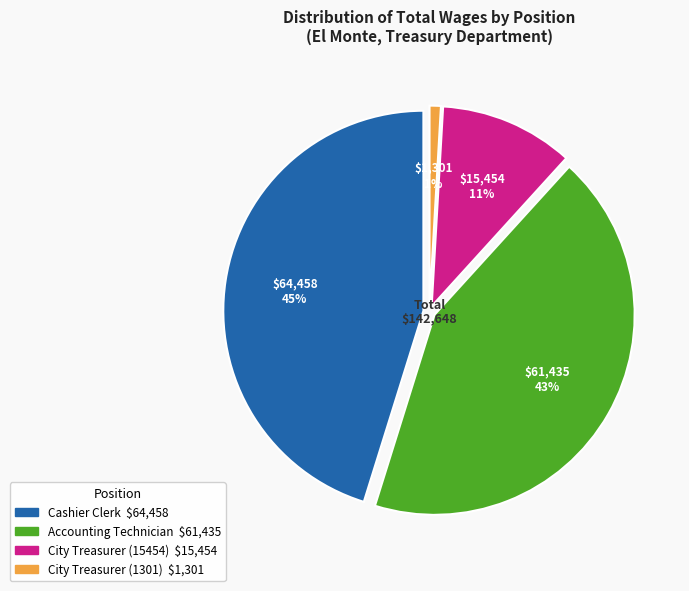

How many slices are in this pie chart?

4